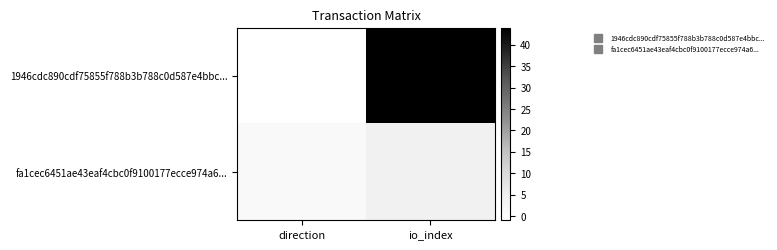

At which category is the sum across all series the highest?

io_index